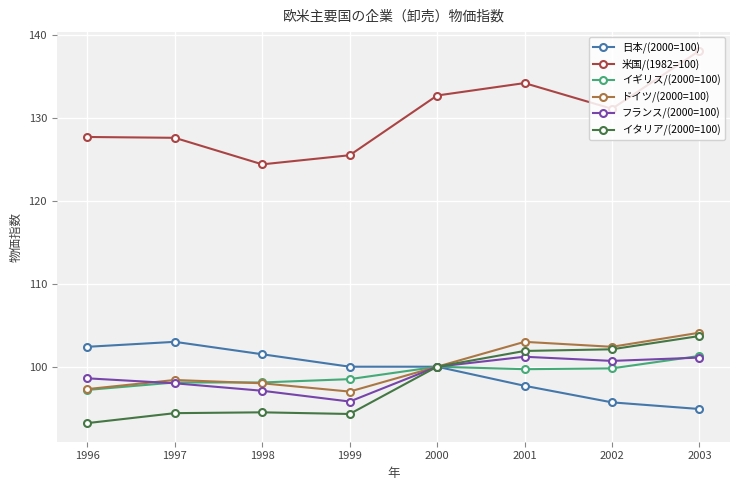

Is the value of フランス/(2000=100) at 1996 greater than the value of イギリス/(2000=100) at 2000?

No